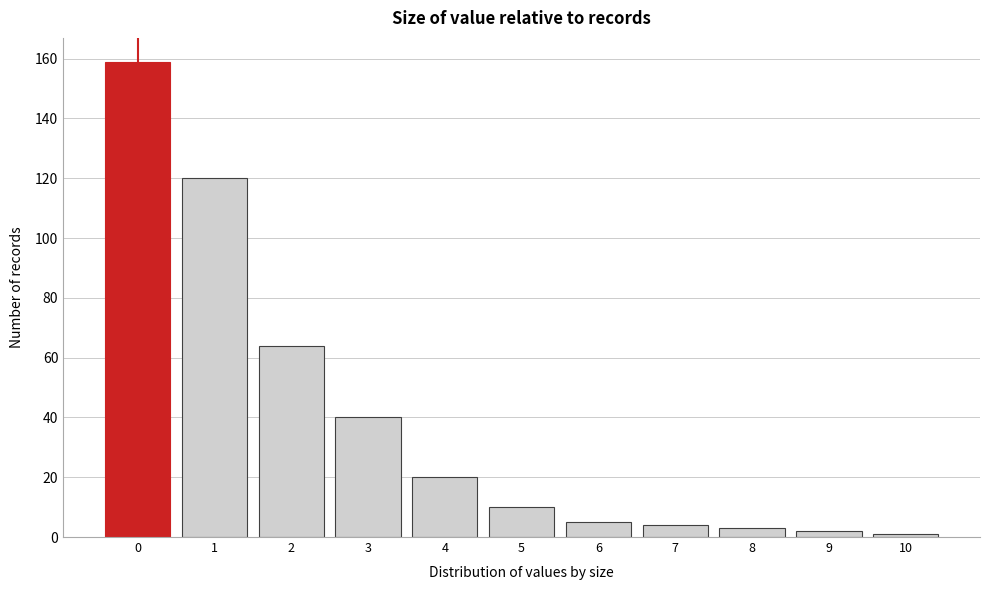

Reading left to right, what are all the values shown in this chart?

159	120	64	40	20	10	5	4	3	2	1